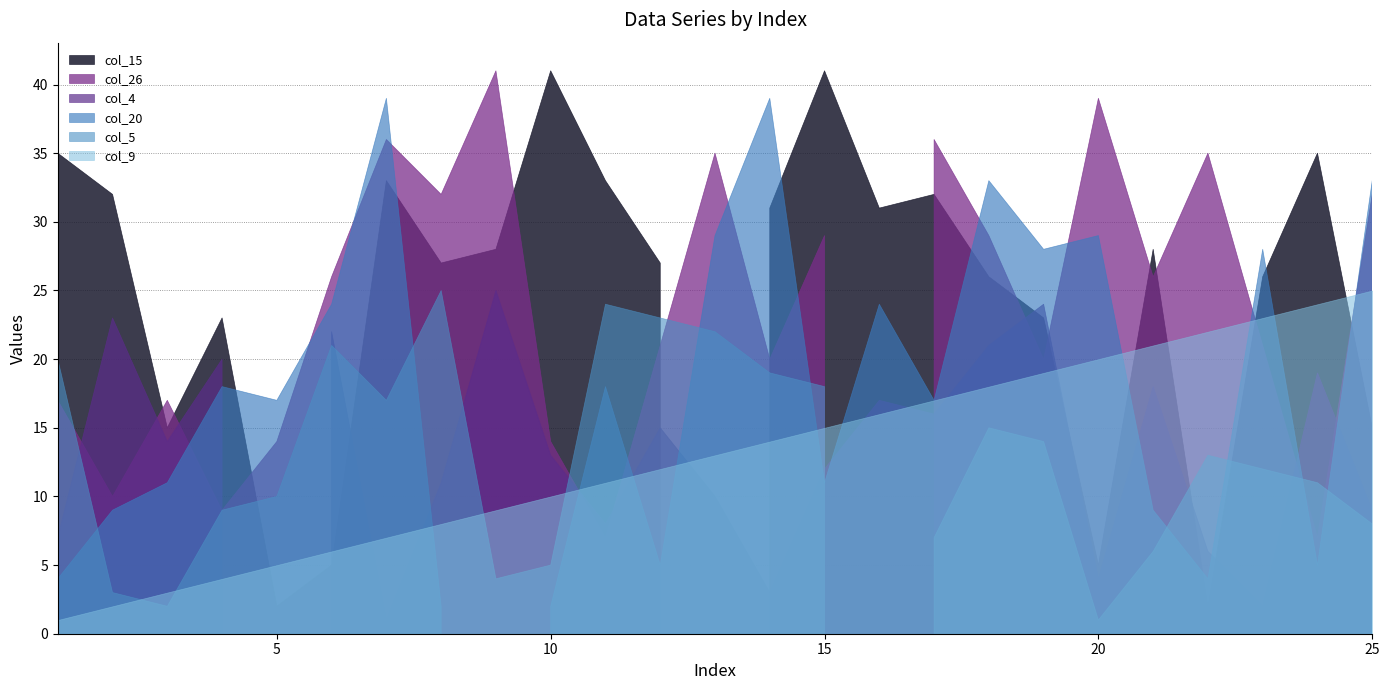

How many lines are shown in the chart?

6